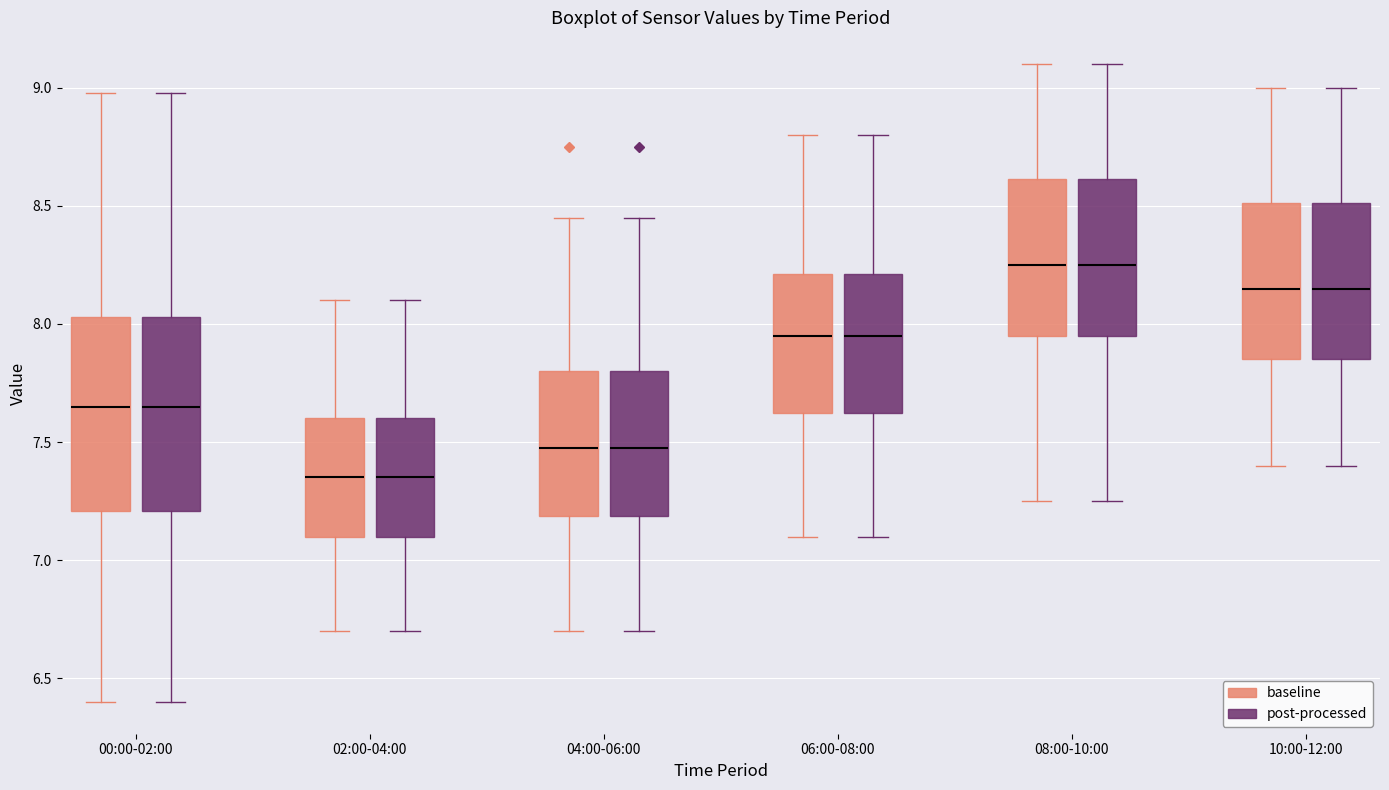

Reading left to right, transcribe this box plot: for each box, give where its median line is, the range the box spans, and where its two whiskers end, as read against the y-axis. The values are not printed on the chart, so give them approximately, as read against the axis.

00:00-02:00 (baseline): median 7.65, box 7.20 to 8.05, whiskers 6.40 to 9.00
00:00-02:00 (post-processed): median 7.65, box 7.20 to 8.05, whiskers 6.40 to 9.00
02:00-04:00 (baseline): median 7.35, box 7.10 to 7.60, whiskers 6.70 to 8.10
02:00-04:00 (post-processed): median 7.35, box 7.10 to 7.60, whiskers 6.70 to 8.10
04:00-06:00 (baseline): median 7.50, box 7.20 to 7.80, whiskers 6.70 to 8.45
04:00-06:00 (post-processed): median 7.50, box 7.20 to 7.80, whiskers 6.70 to 8.45
06:00-08:00 (baseline): median 7.95, box 7.65 to 8.20, whiskers 7.10 to 8.80
06:00-08:00 (post-processed): median 7.95, box 7.65 to 8.20, whiskers 7.10 to 8.80
08:00-10:00 (baseline): median 8.25, box 7.95 to 8.60, whiskers 7.25 to 9.10
08:00-10:00 (post-processed): median 8.25, box 7.95 to 8.60, whiskers 7.25 to 9.10
10:00-12:00 (baseline): median 8.15, box 7.85 to 8.50, whiskers 7.40 to 9.00
10:00-12:00 (post-processed): median 8.15, box 7.85 to 8.50, whiskers 7.40 to 9.00